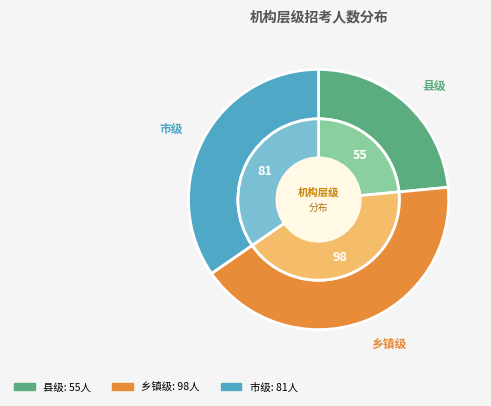

What is the total percentage of 乡镇级 and 市级?

76.5%